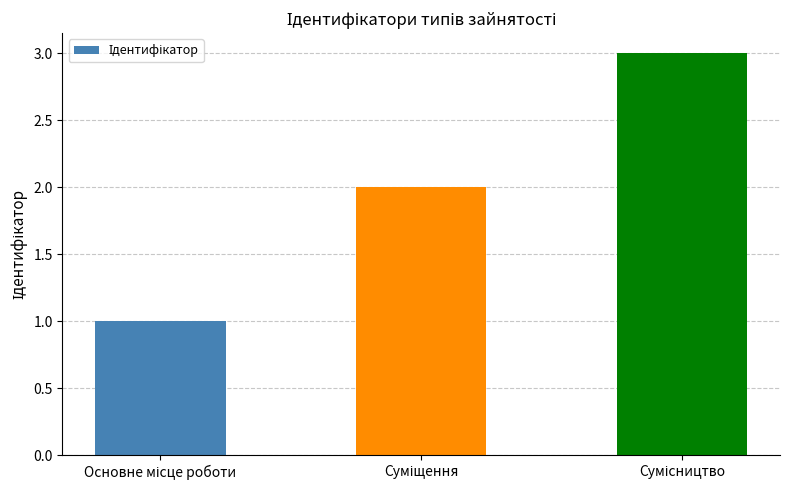

What is the maximum value shown in the chart?

3